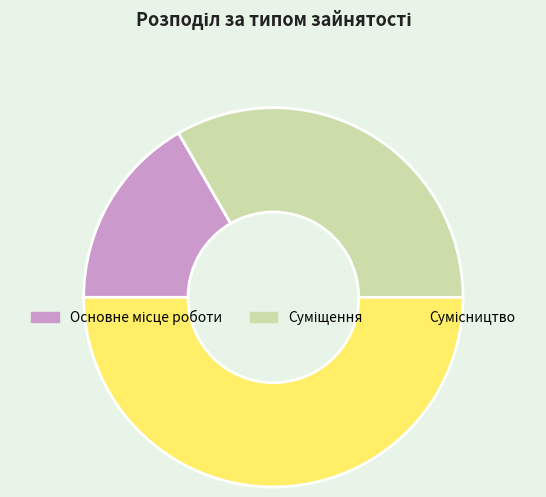

Count the number of slices in the pie.

3